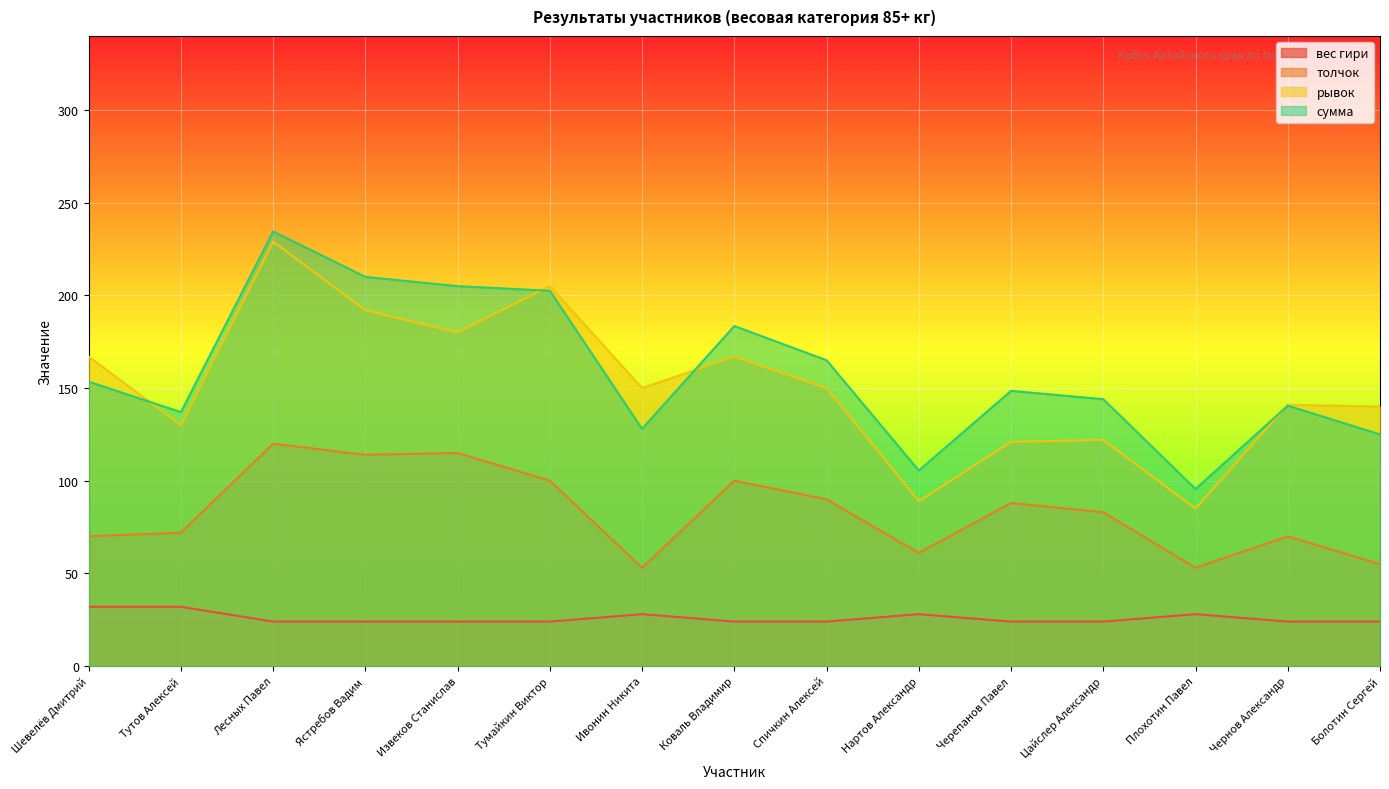

What is the total value across all series at Тумайкин Виктор?

531.5